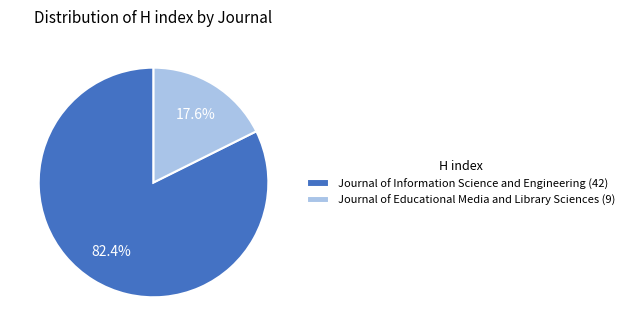

To the nearest percent, what is the difference between the Journal of Information Science and Engineering and Journal of Educational Media and Library Sciences slice percentages?

65%